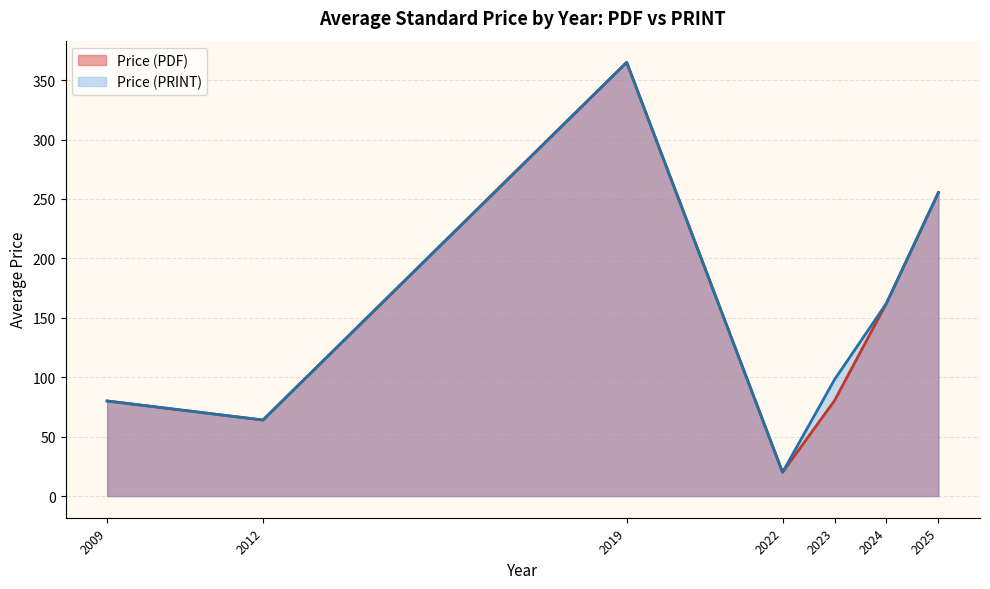

Is it true that Price (PRINT) equals 35.4 at 1?

False